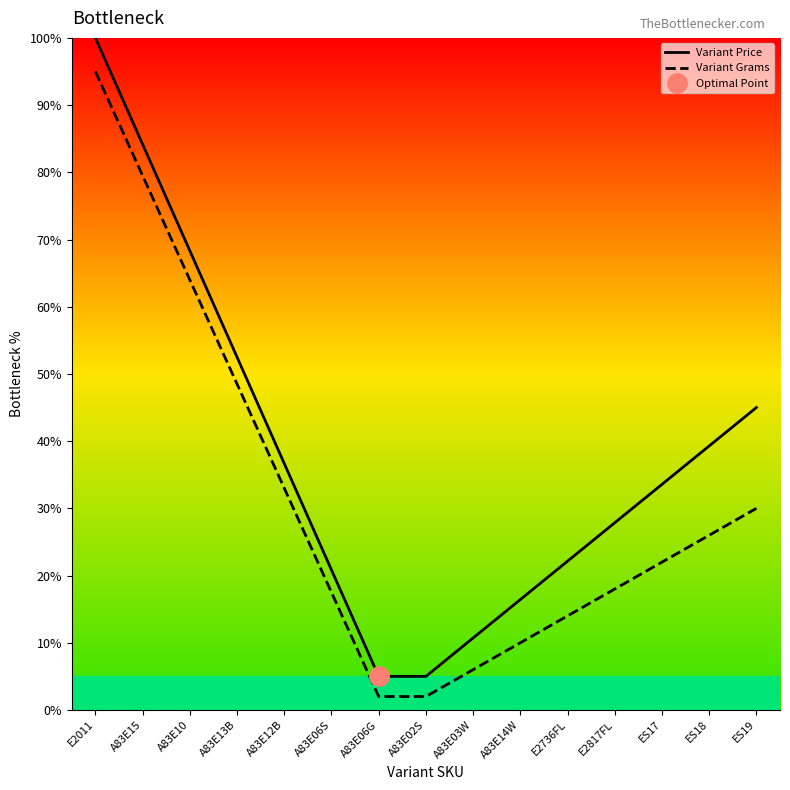

What is the maximum value for Variant Price?

100.0